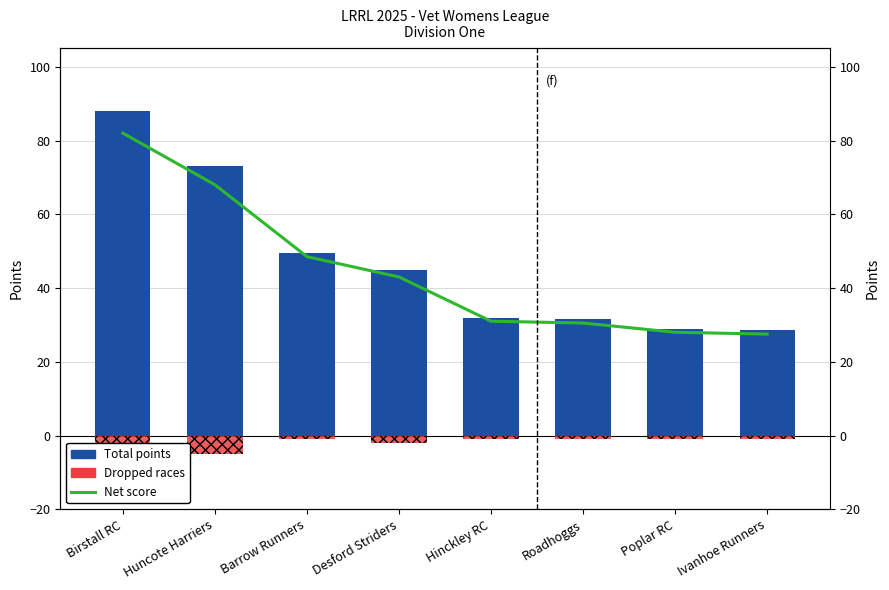

Does the chart contain stacked bars?

No